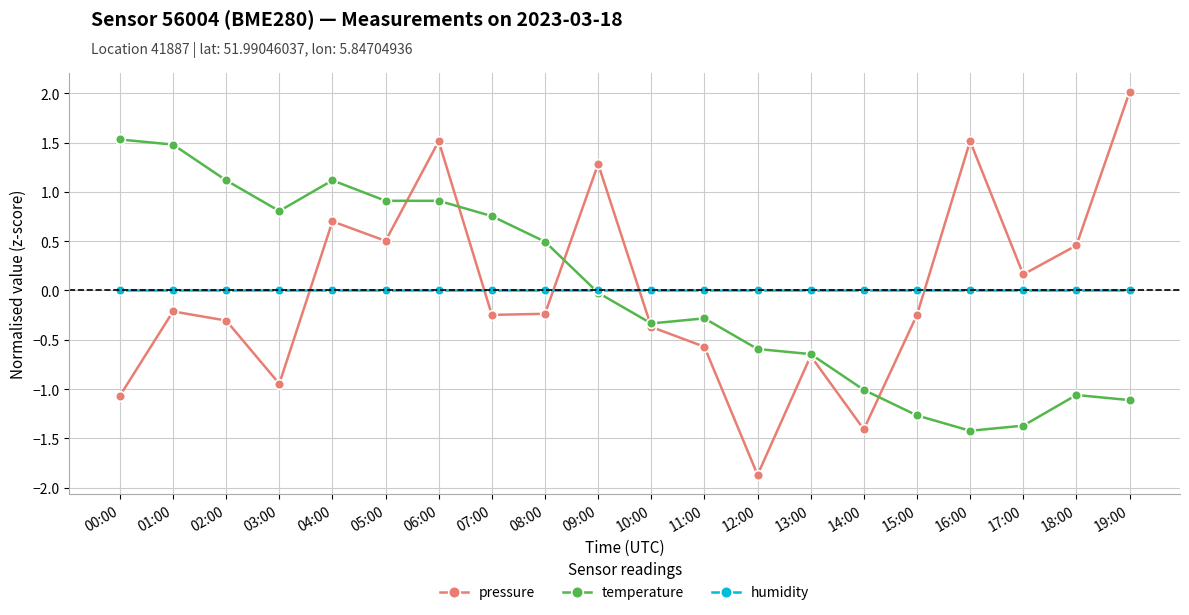

In pressure, how many points are lower than both neighbors (excluding endpoints)?

6